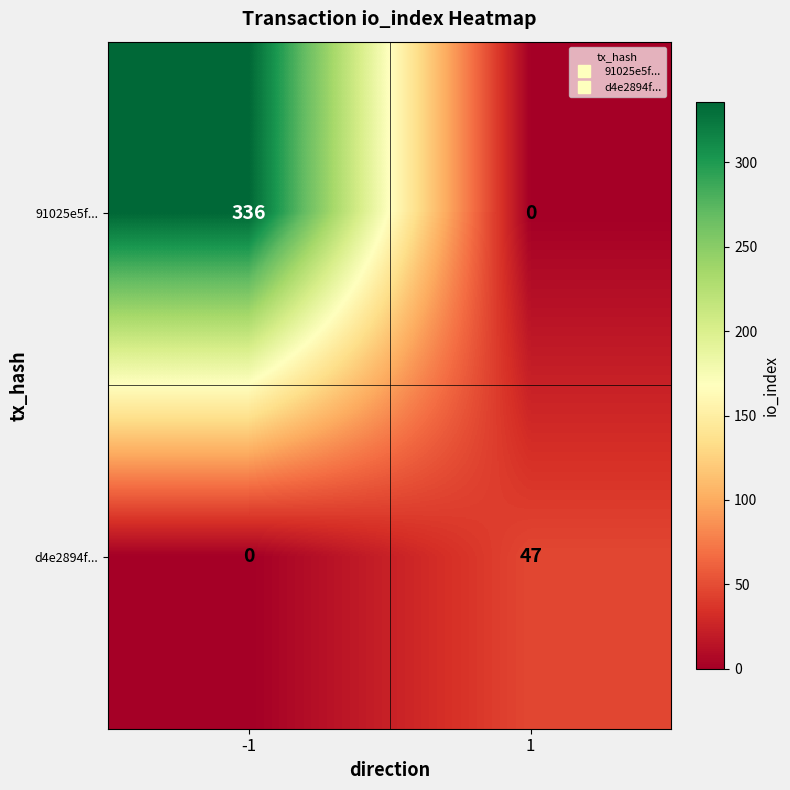

What is the sum of all 91025e5f... values?

336